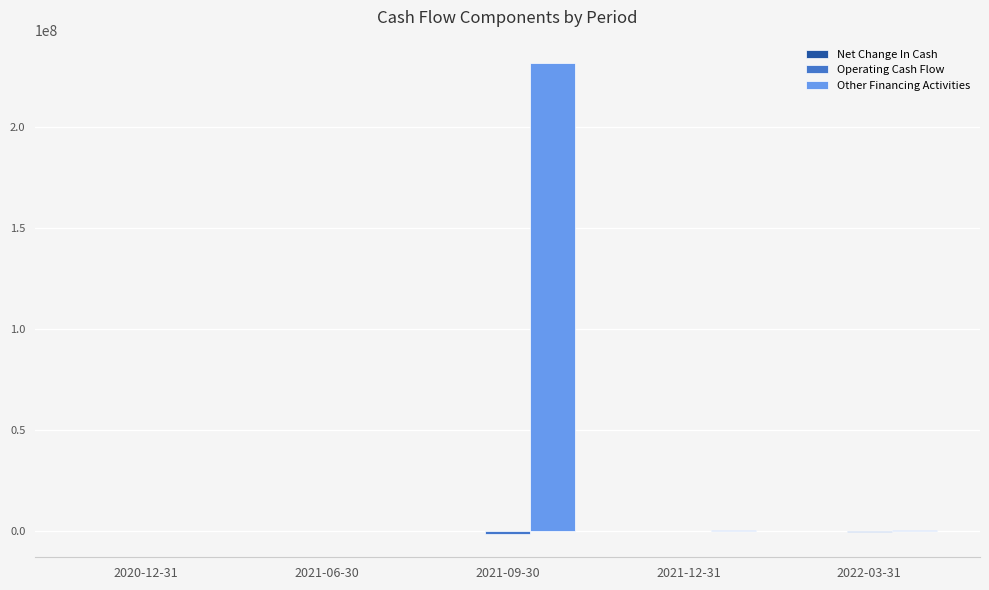

Which label corresponds to the largest value in the chart?

2021-09-30